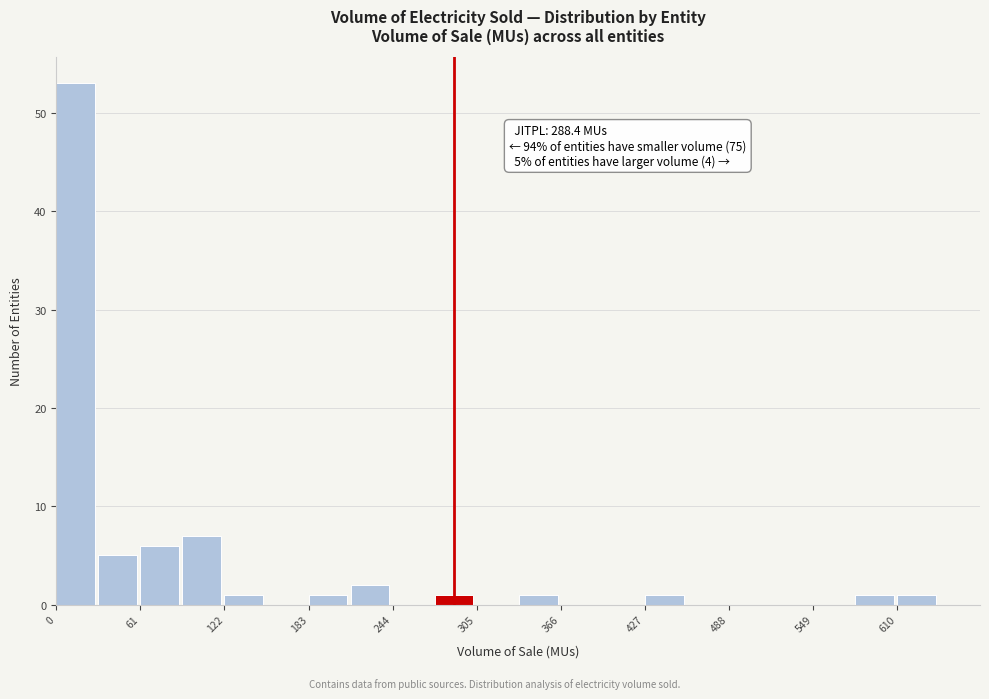

Around what value on the x-axis is the tallest bar? Give the approximate position of its centre, as read against the axis.

10